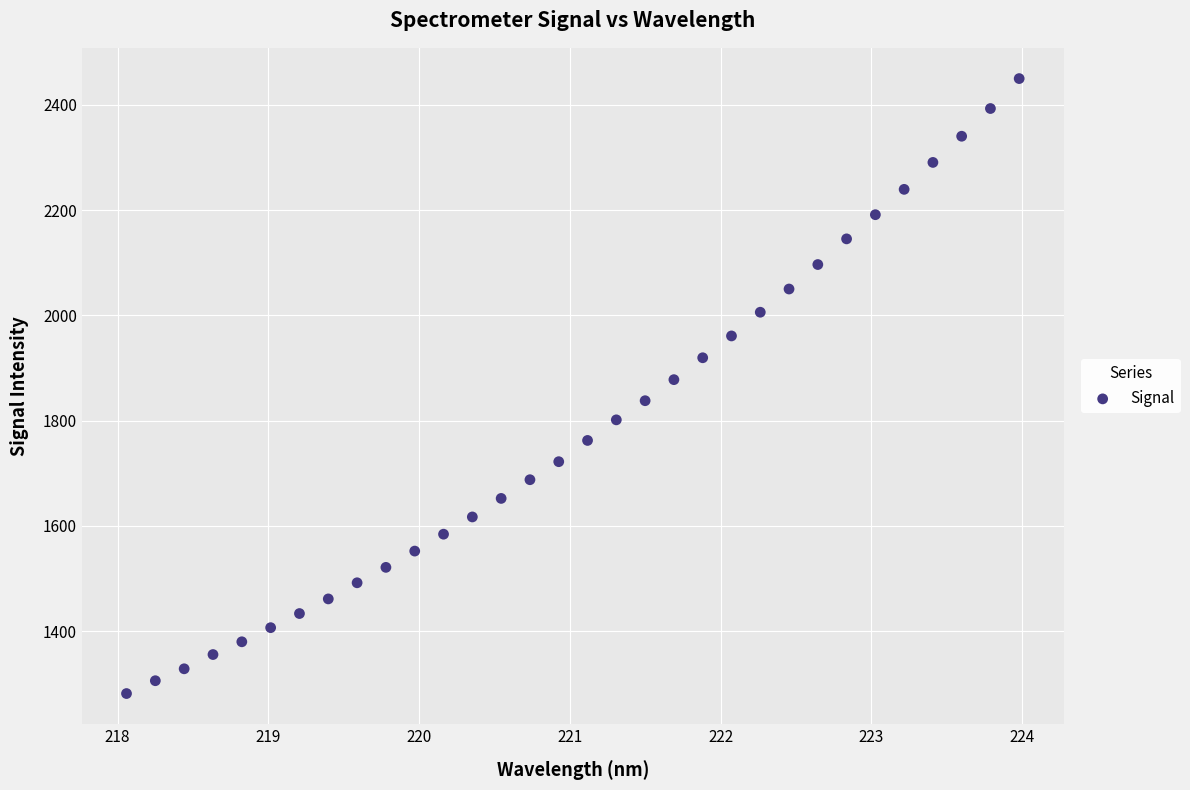

What is the range of Y values (max minus min)?

1168.4